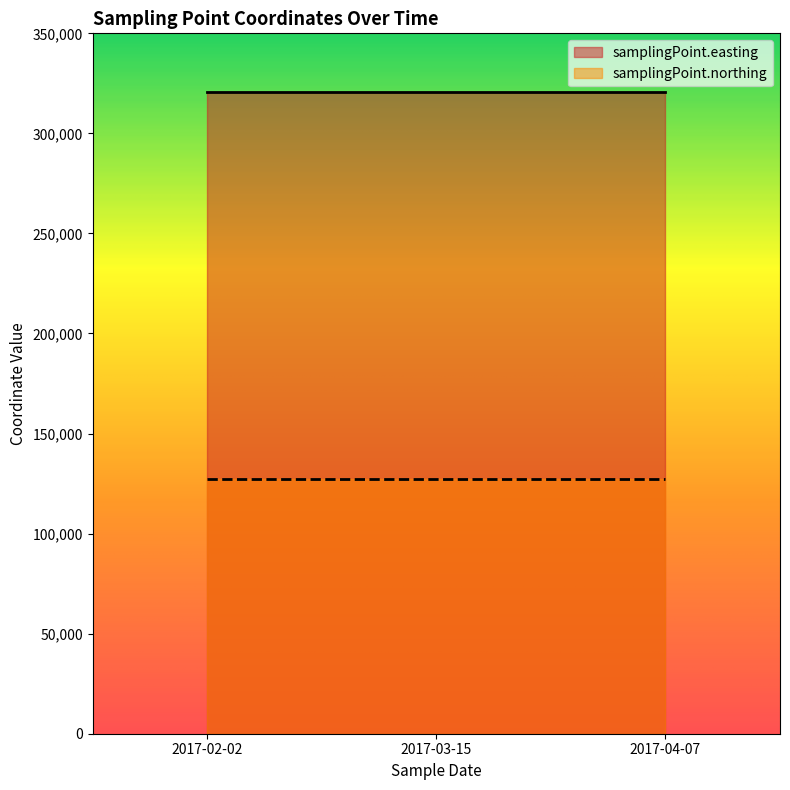

What is the maximum value for samplingPoint.easting?

320600